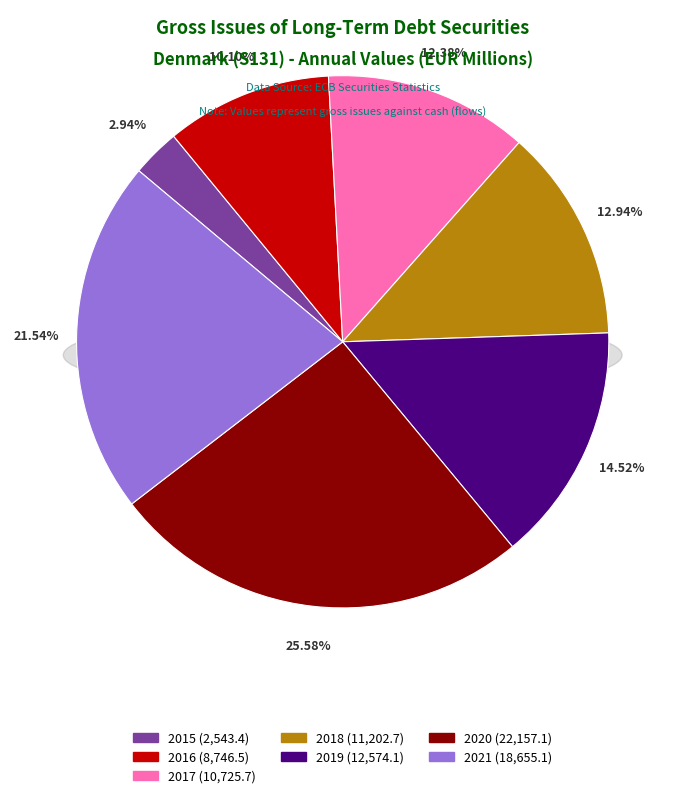

What is the ratio of the value at 2020 to the value at 2019?

1.8